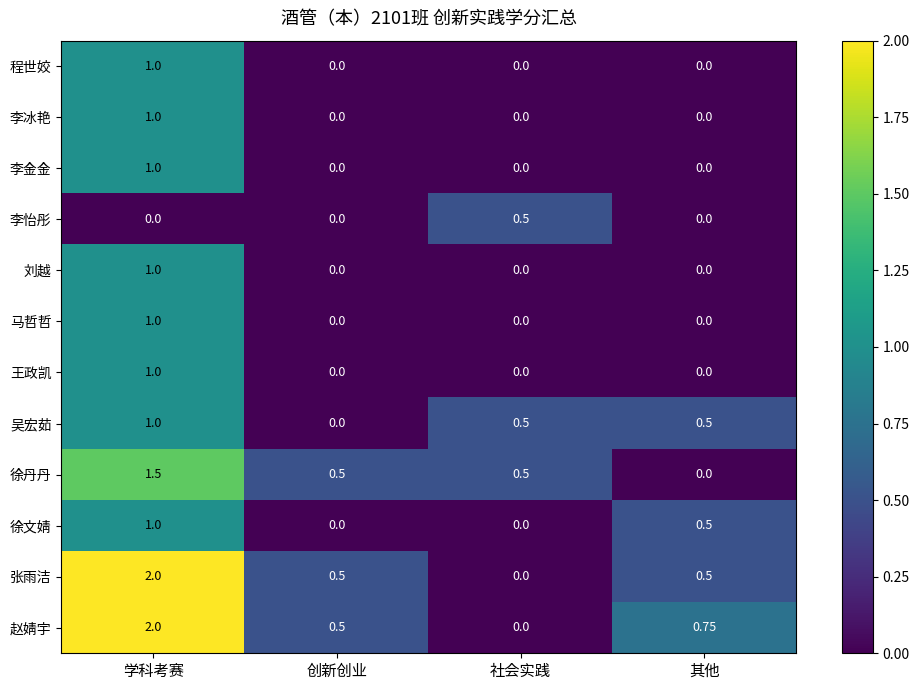

Is the value of 徐文婧 at 社会实践 greater than the value of 徐丹丹 at 学科考赛?

No